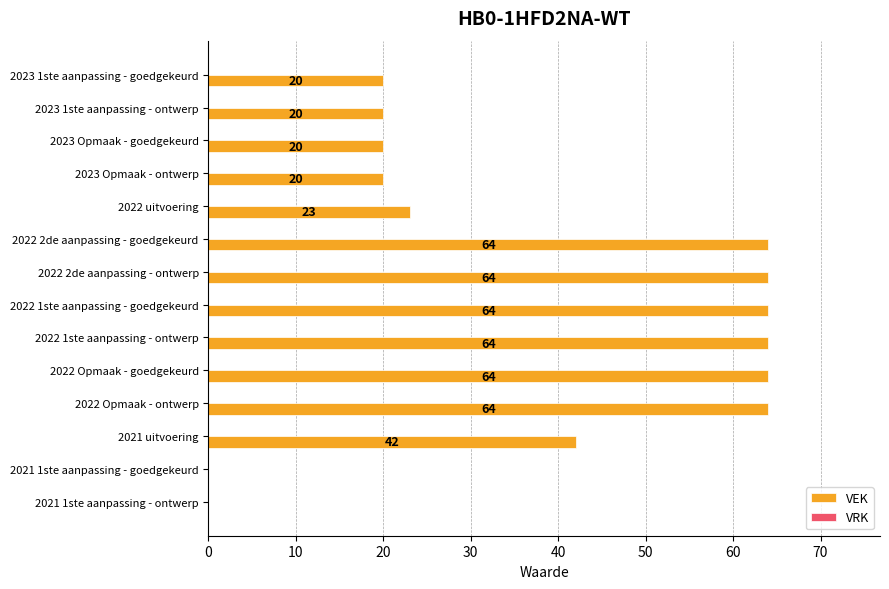

The chart shows a value of 33 at 2022 2de aanpassing - ontwerp. True or false?

False